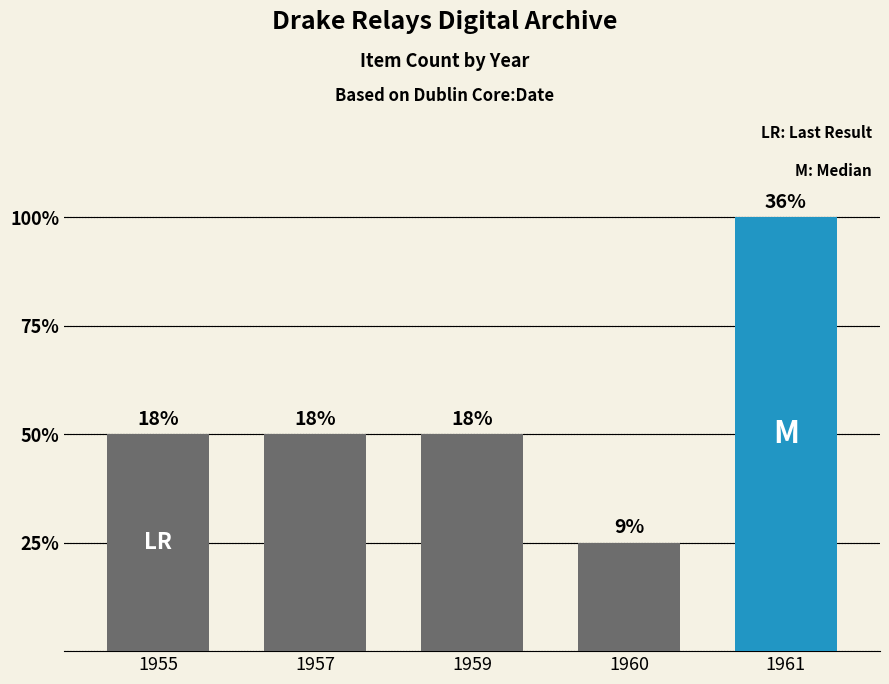

What is the change in value from 1955 to 1960?

-1